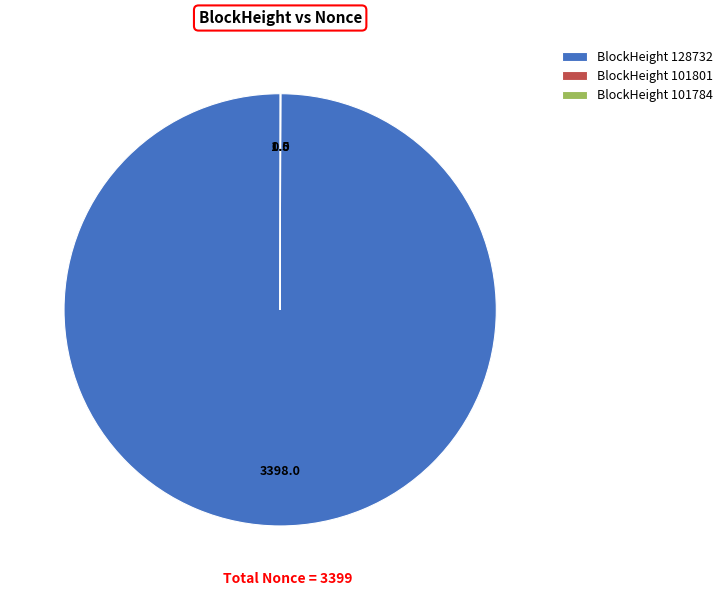

What is the largest slice in the pie chart?

BlockHeight 128732